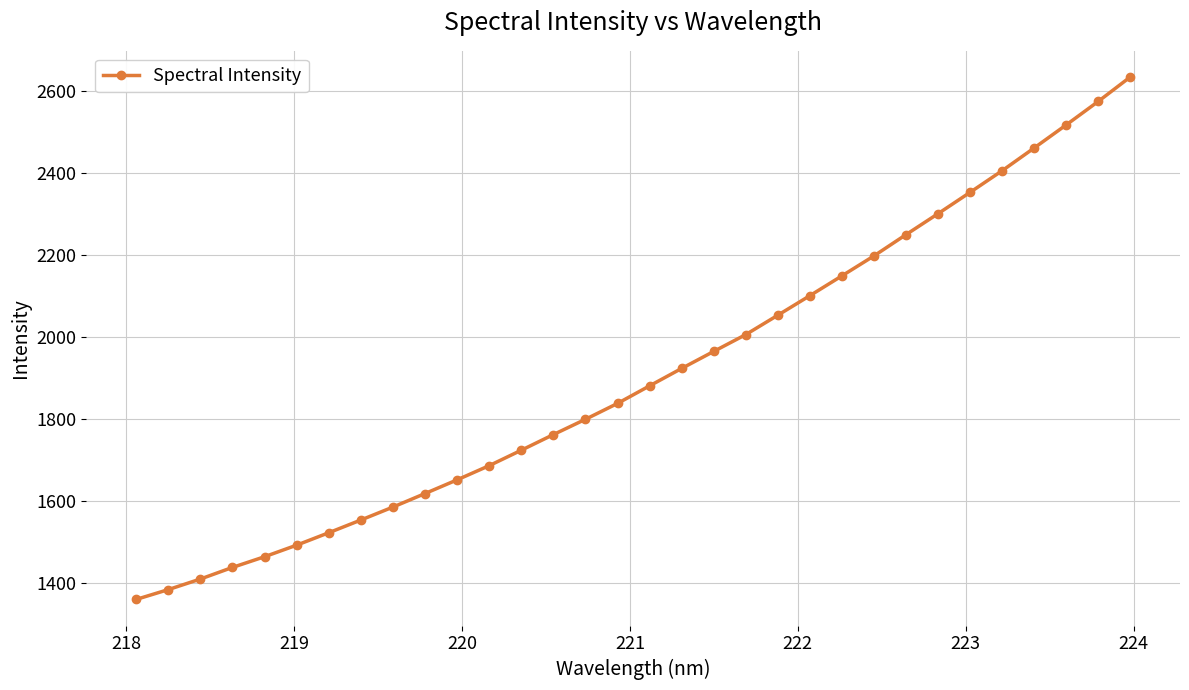

What is the value of the 9th point from the left?

1584.9